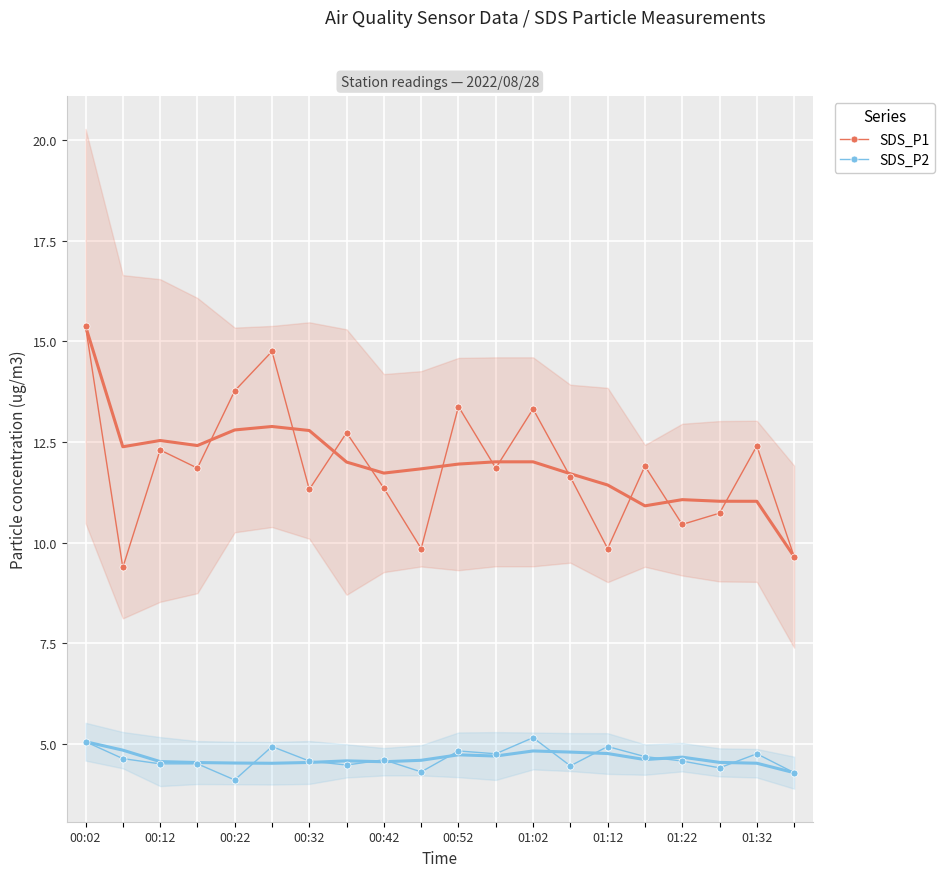

The SDS_P2 series shows 4.6 at 00:42. True or false?

True